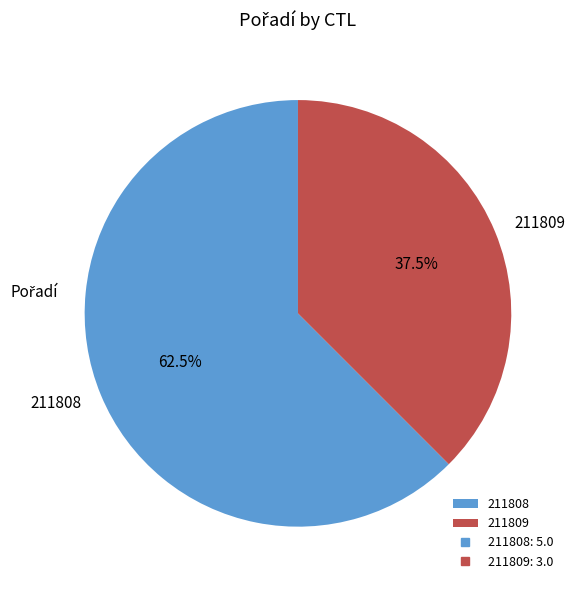

Does any single category account for the majority?

Yes